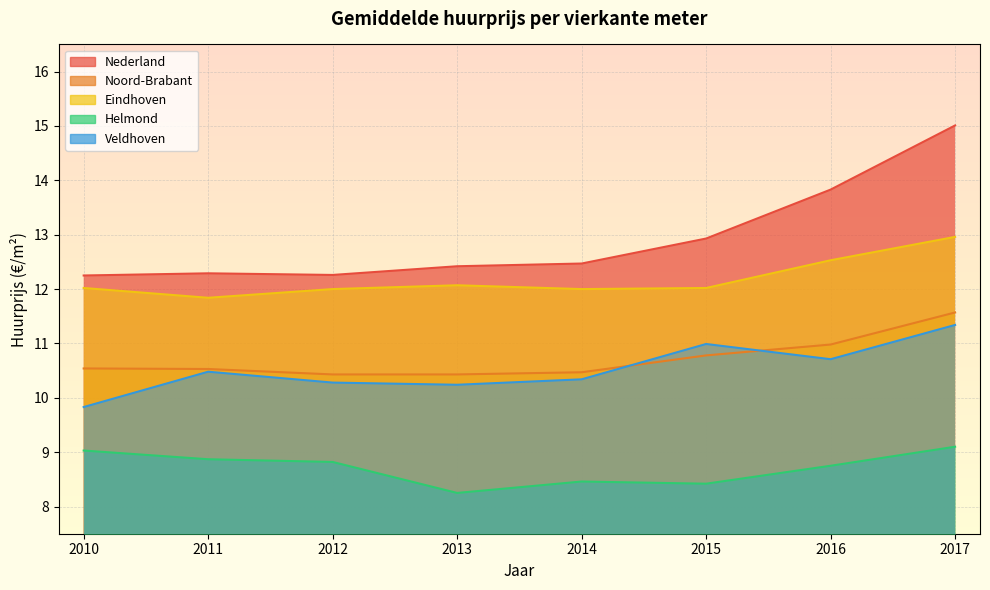

The Veldhoven series shows 17.6 at 2010. True or false?

False